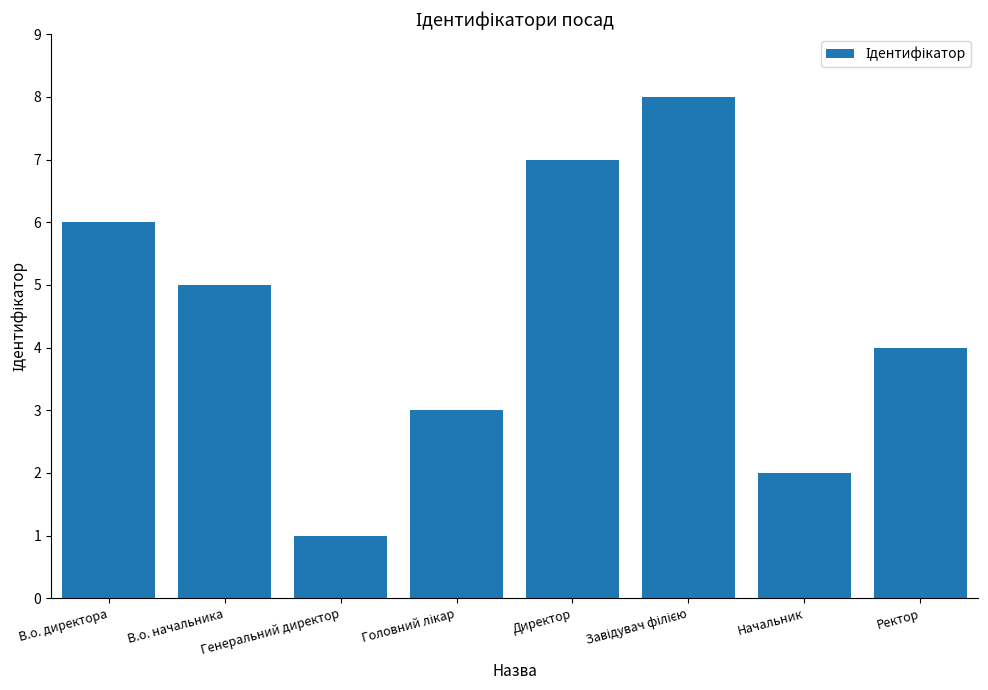

True or false: the data shows 4 at В.о. директора.

False